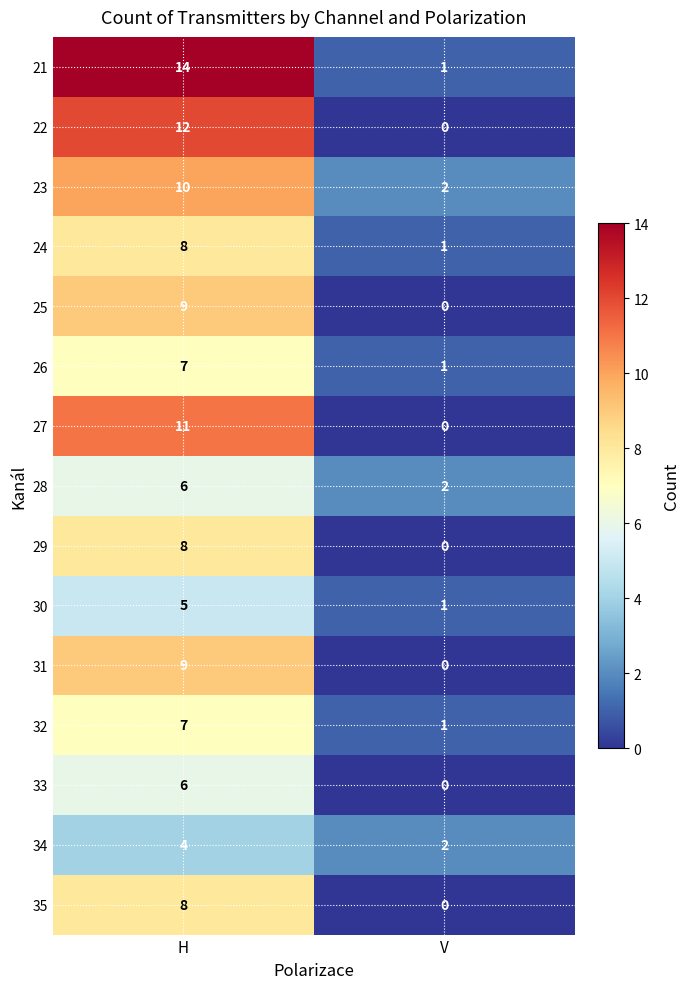

The value of 22 at V is 0. True or false?

True